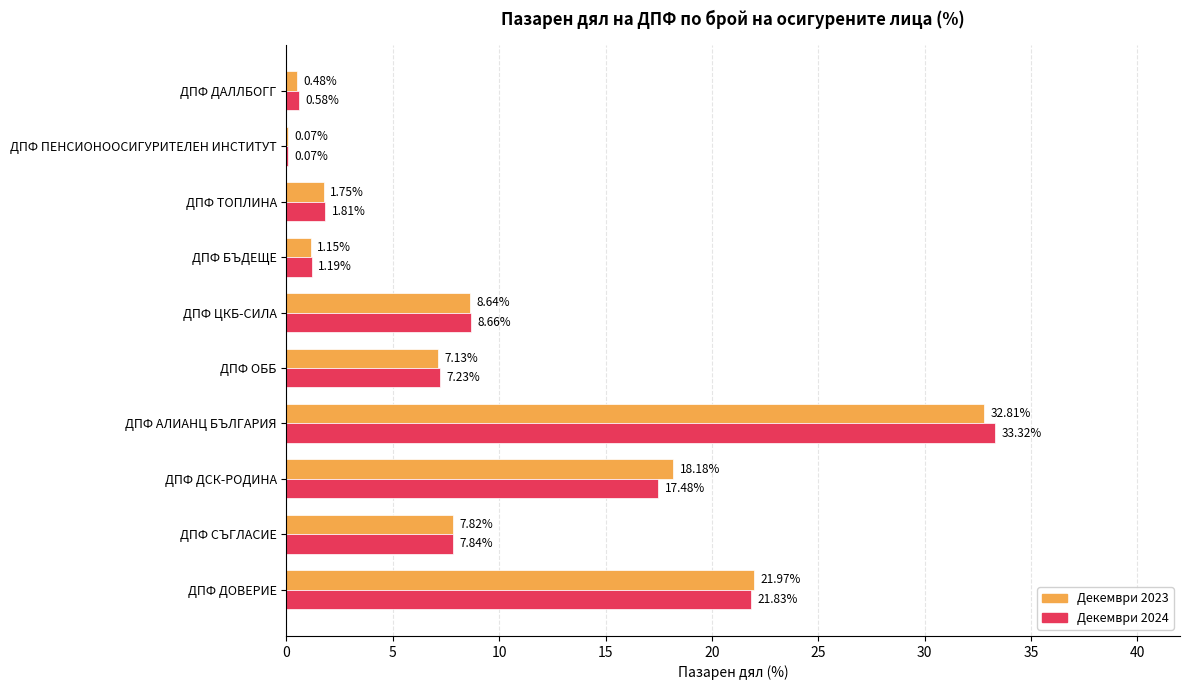

Which label corresponds to the largest value in the chart?

ДПФ АЛИАНЦ БЪЛГАРИЯ